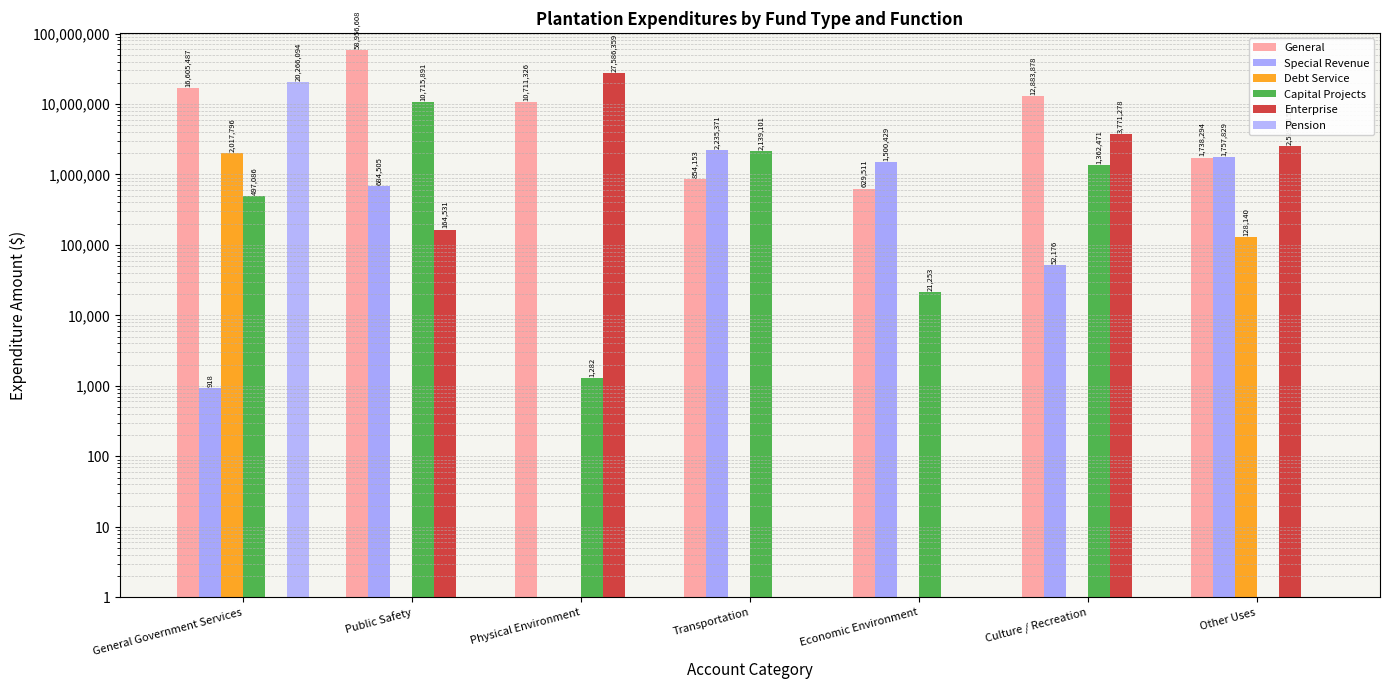

What is the value of the Debt Service bar at the 7th from the left?

128140